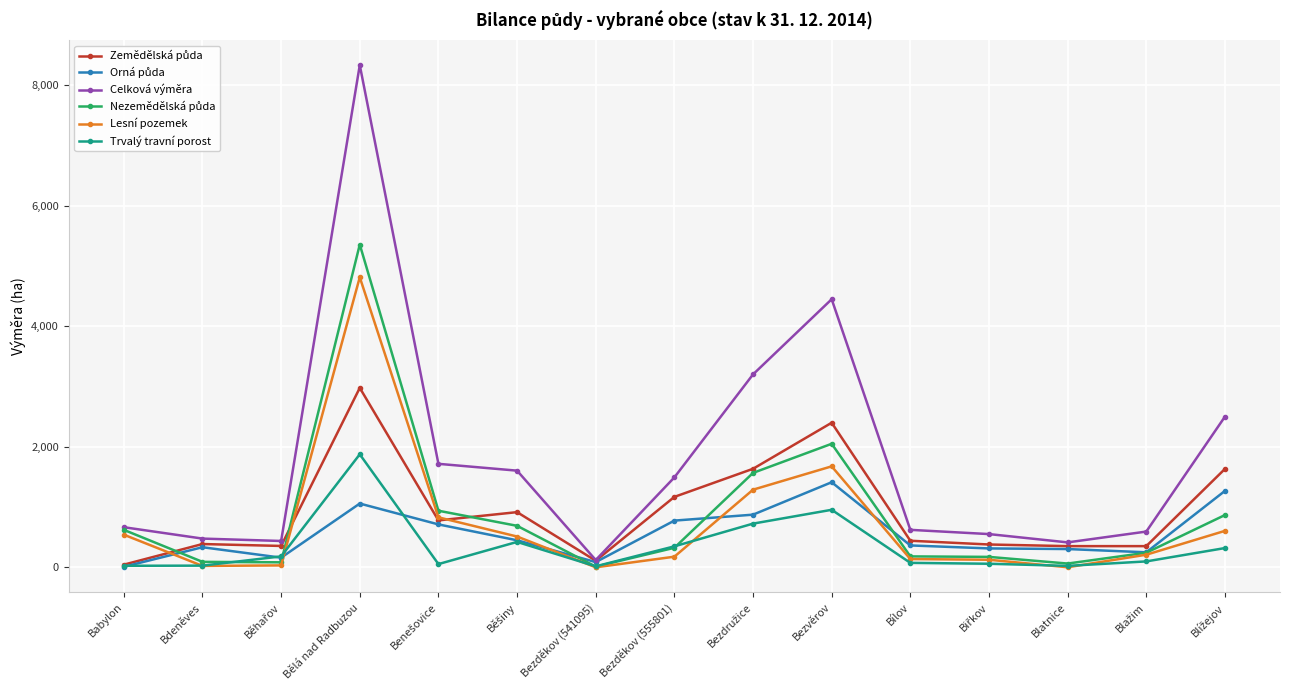

What is the difference between the highest and lowest values at Bělá nad Radbuzou?

7274.8